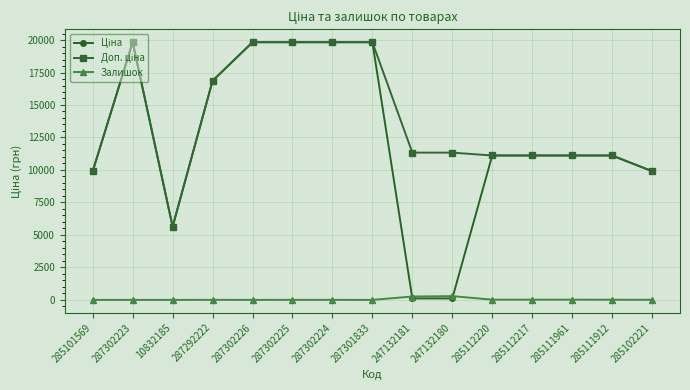

Does the chart have visible grid lines?

Yes